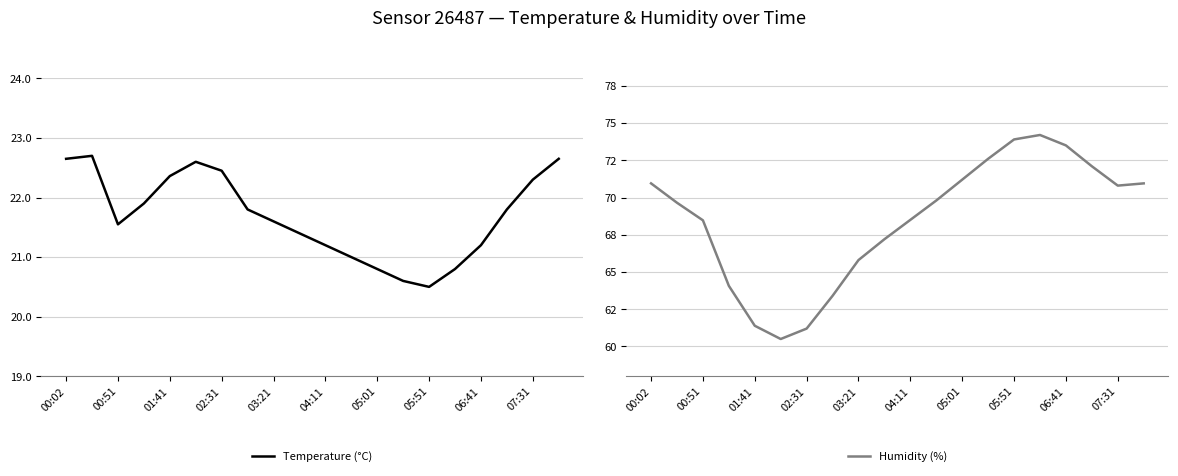

In Temperature (°C), how many points are lower than both neighbors (excluding endpoints)?

2